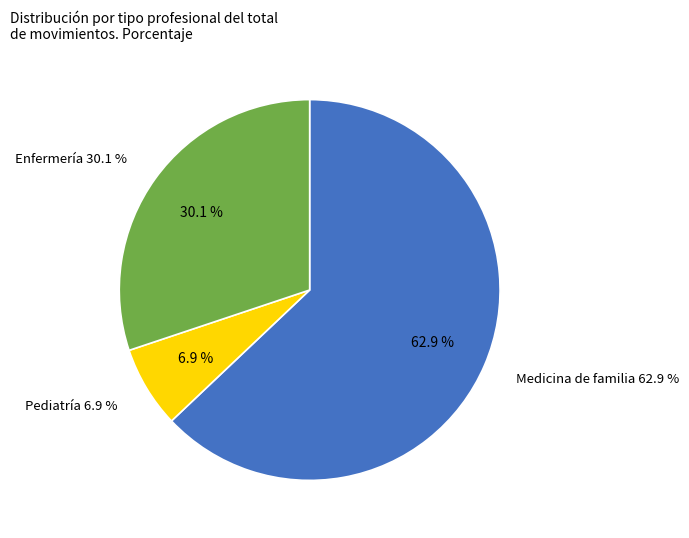

Is the sum of Enfermería and Pediatría greater than half?

No